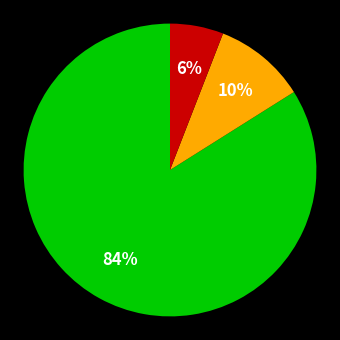

To the nearest percent, what is the difference between the largest and smallest slice percentages?

78%